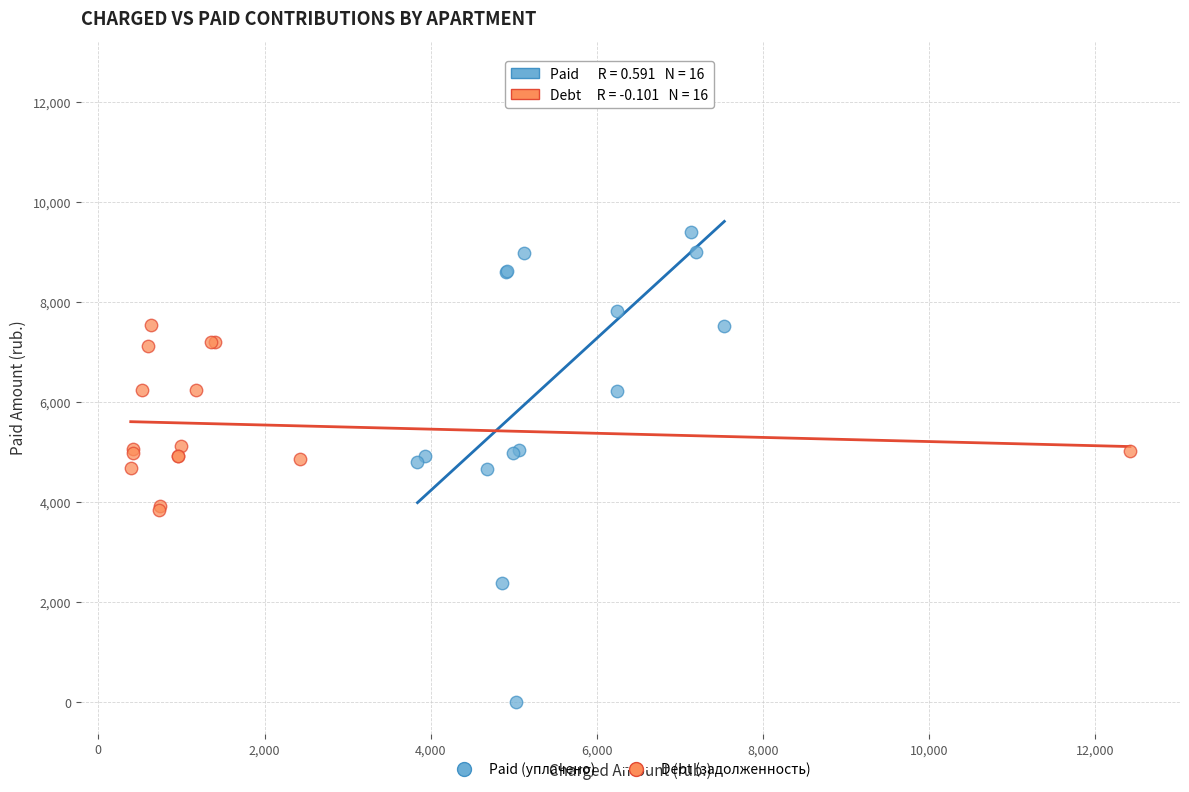

Which series has the largest Y range (max minus min)?

Paid (уплачено)